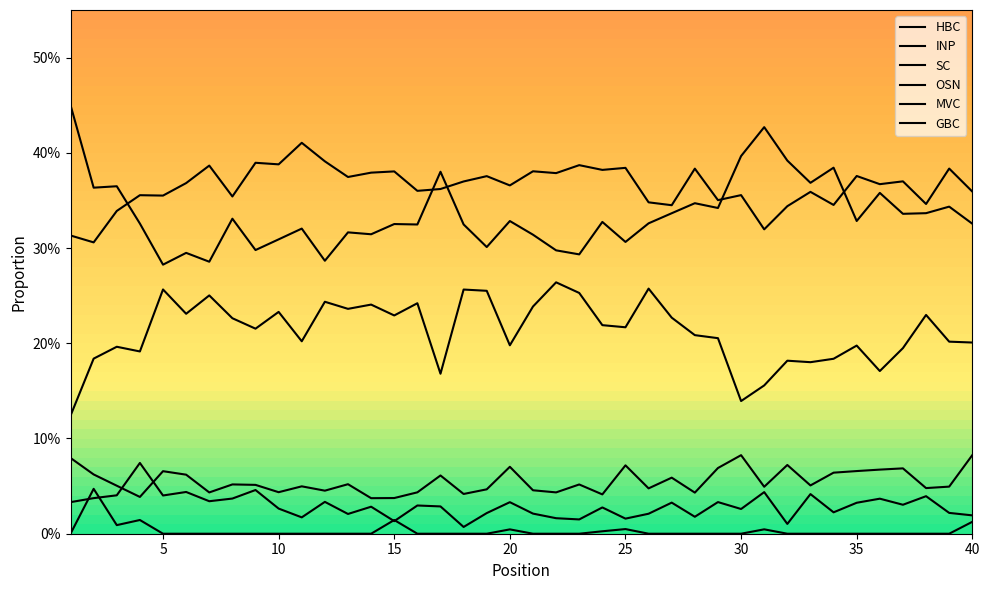

Which series has the widest spread of values?

OSN